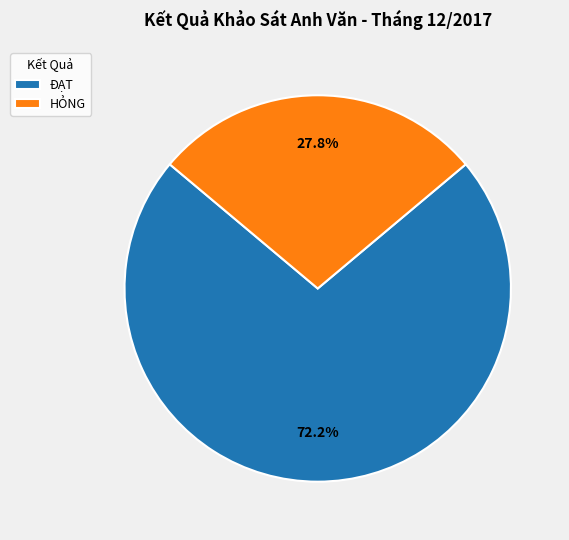

Rank the categories by value from highest to lowest.

ĐẠT, HỎNG